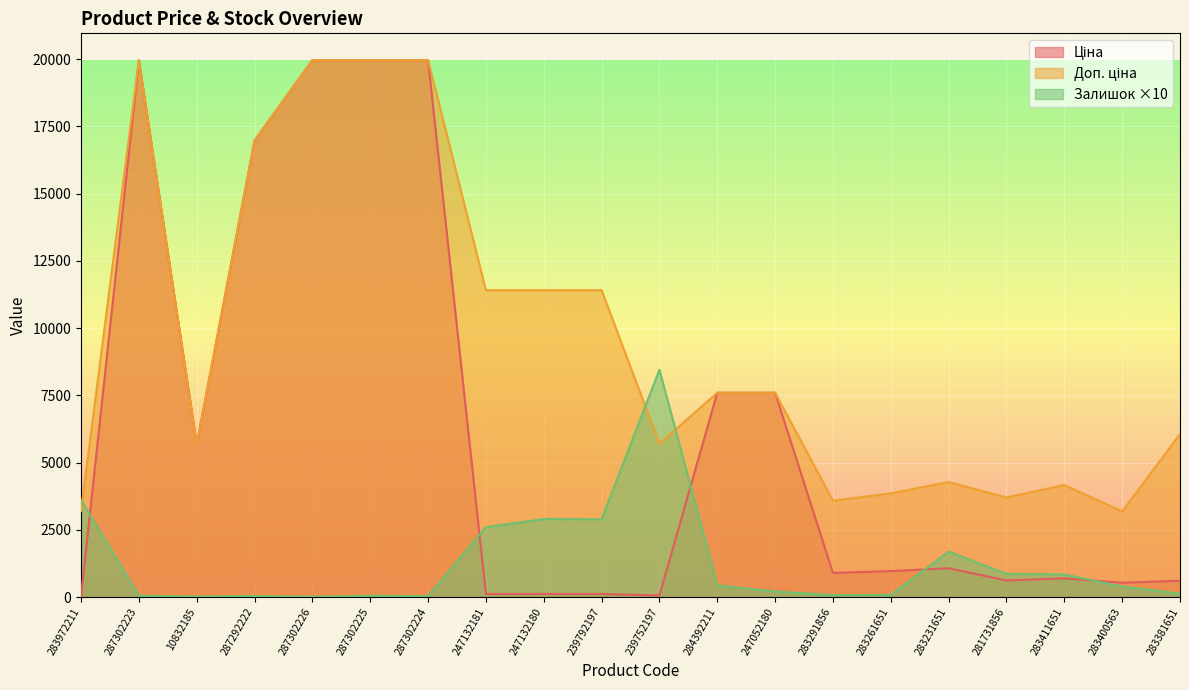

Does the chart display data point markers on the line(s)?

No